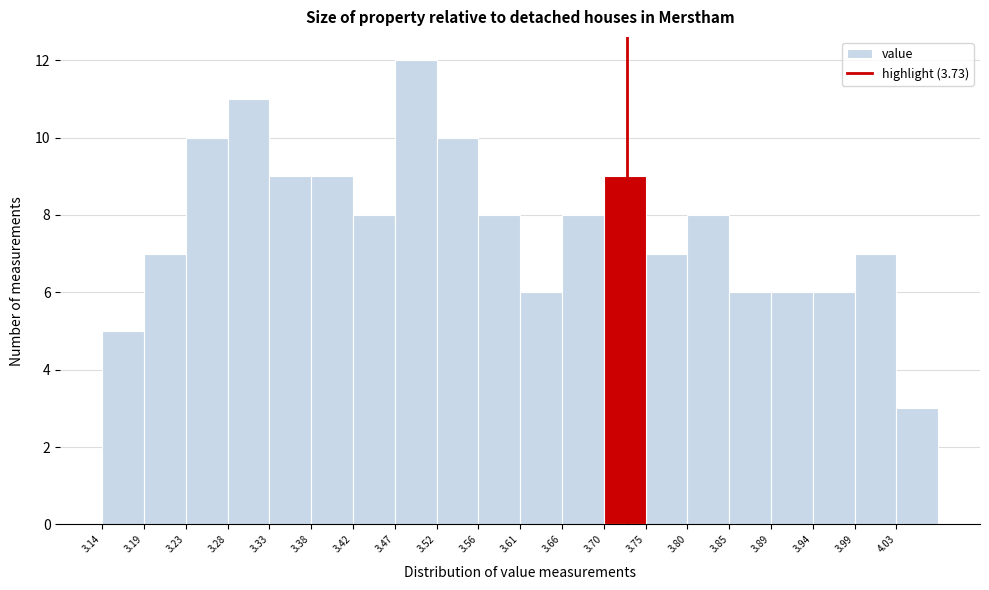

Over which range of the x-axis is the bar tallest?

3.469 to 3.516